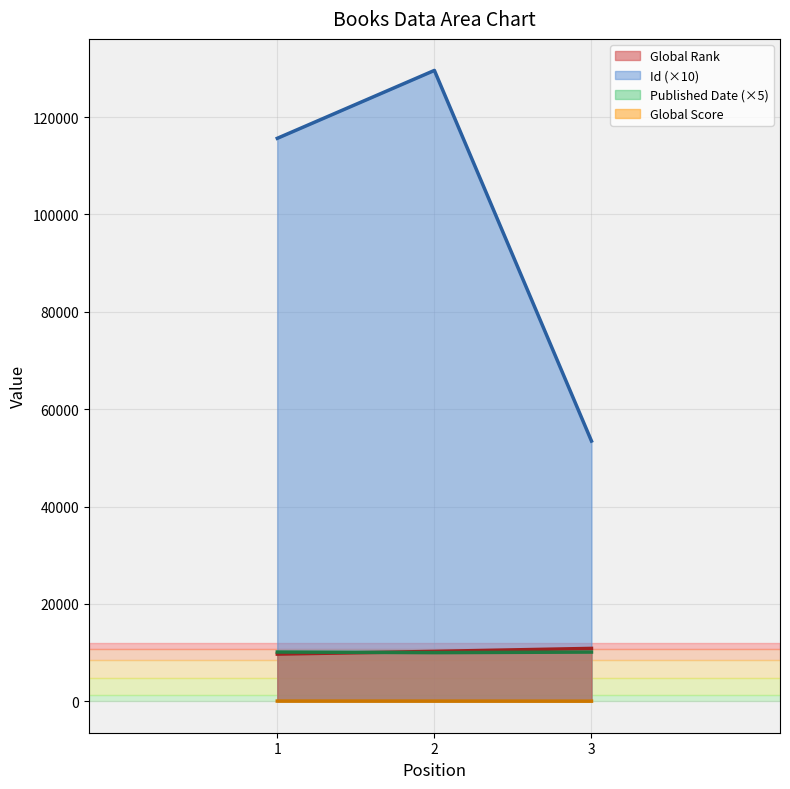

Which category has the highest value across all series?

2